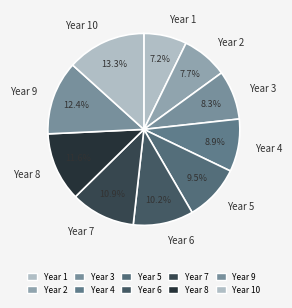

Between Year 4 and Year 3, which is larger?

Year 4